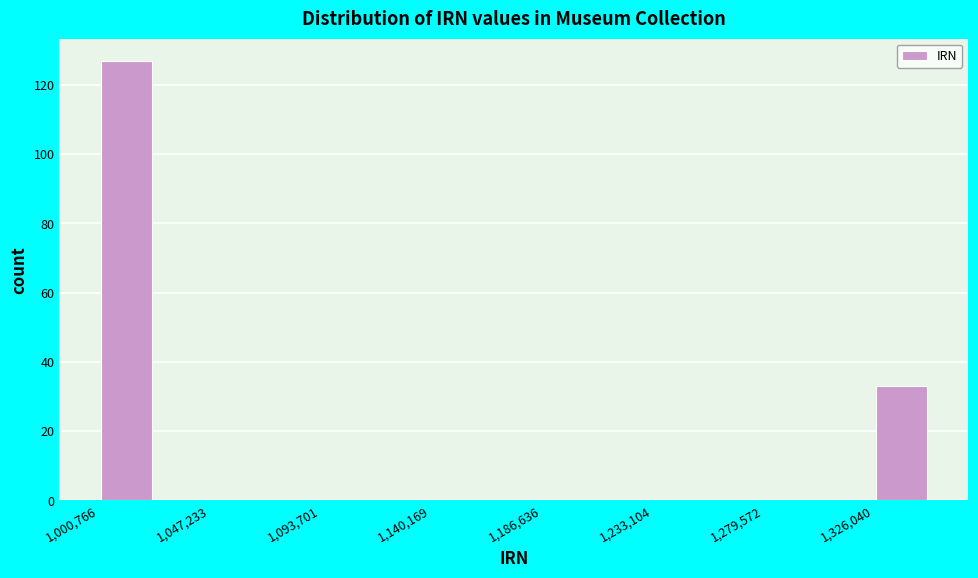

Reading left to right, transcribe this chart: for each bar, give the range it covers on the x-axis and its height. Neither the bar edges nor the heights are printed on the chart, so give them approximately, as read against the axes.

1000000 to 1025000: 128
1025000 to 1045000: 0
1045000 to 1070000: 0
1070000 to 1095000: 0
1095000 to 1115000: 0
1115000 to 1140000: 0
1140000 to 1165000: 0
1165000 to 1185000: 0
1185000 to 1210000: 0
1210000 to 1235000: 0
1235000 to 1255000: 0
1255000 to 1280000: 0
1280000 to 1305000: 0
1305000 to 1325000: 0
1325000 to 1350000: 34